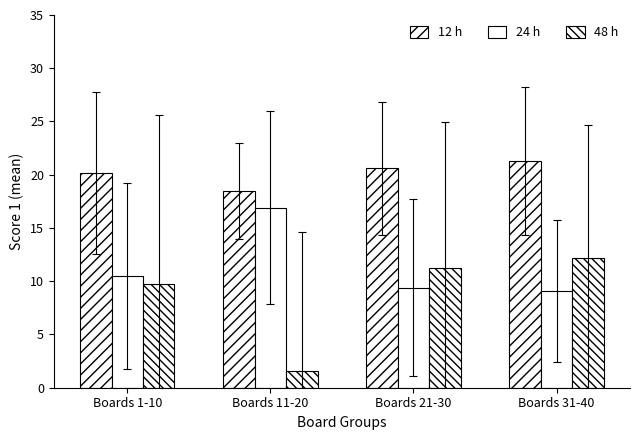

At which label is 12 h closest to 19?

Boards 11-20